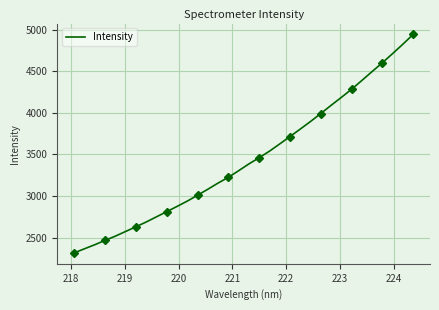

What is the maximum value for Intensity?

4943.6